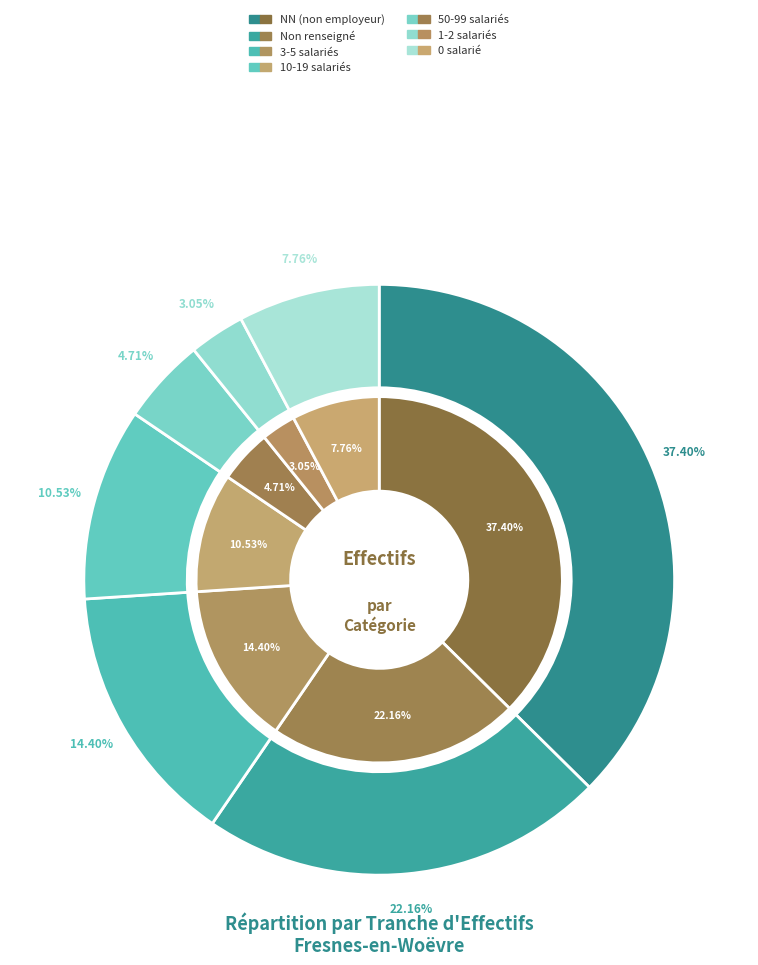

The 12 slice represents 1% of the pie. True or false?

False